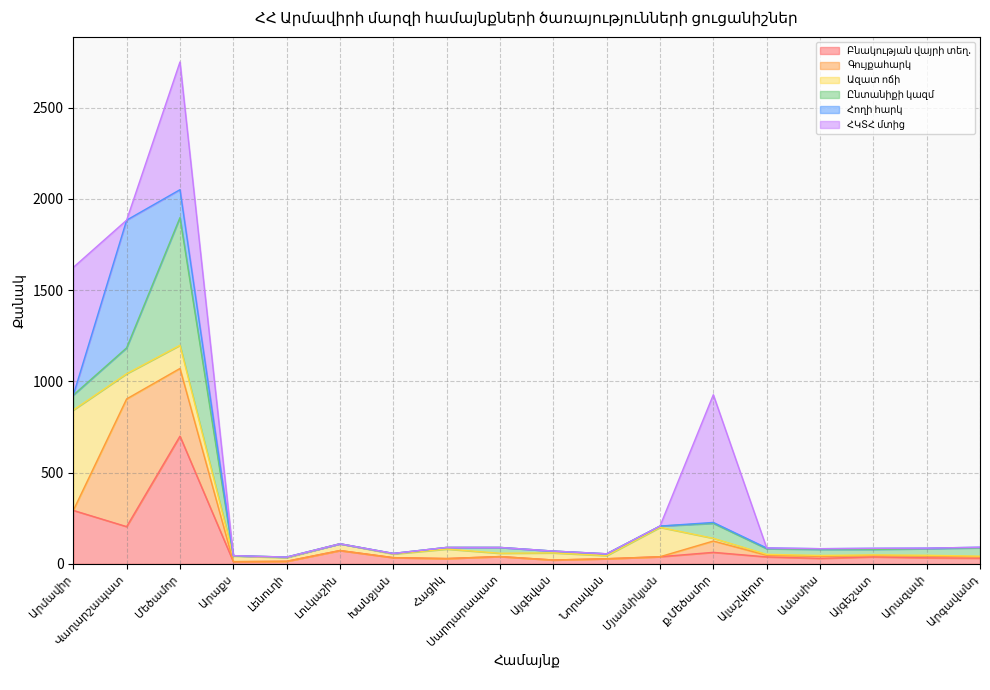

Between Հացիկ and Նորավան, which is larger?

Հացիկ